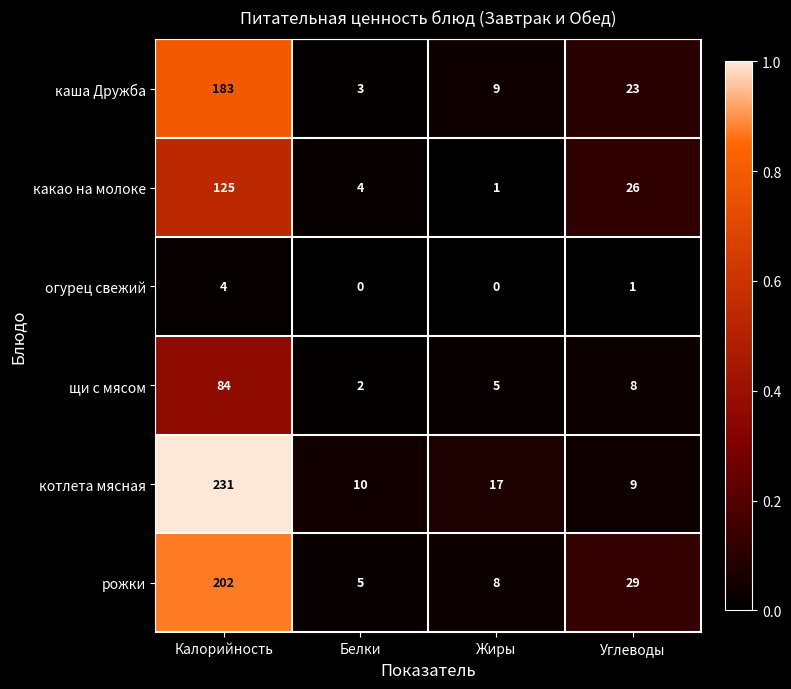

What is the difference between the highest and lowest values at Углеводы?

28